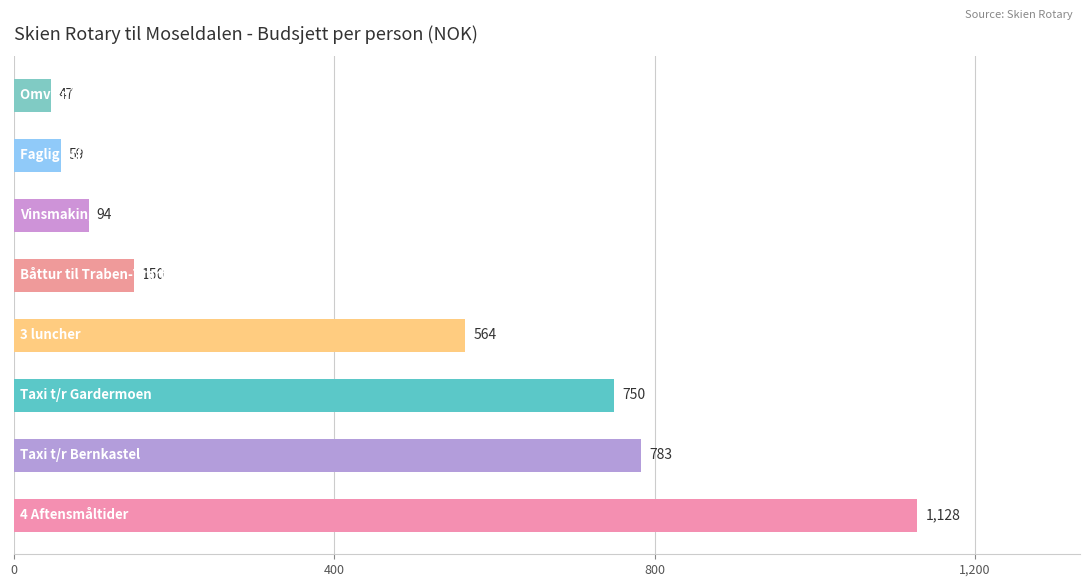

What is the smallest value displayed?

47.0